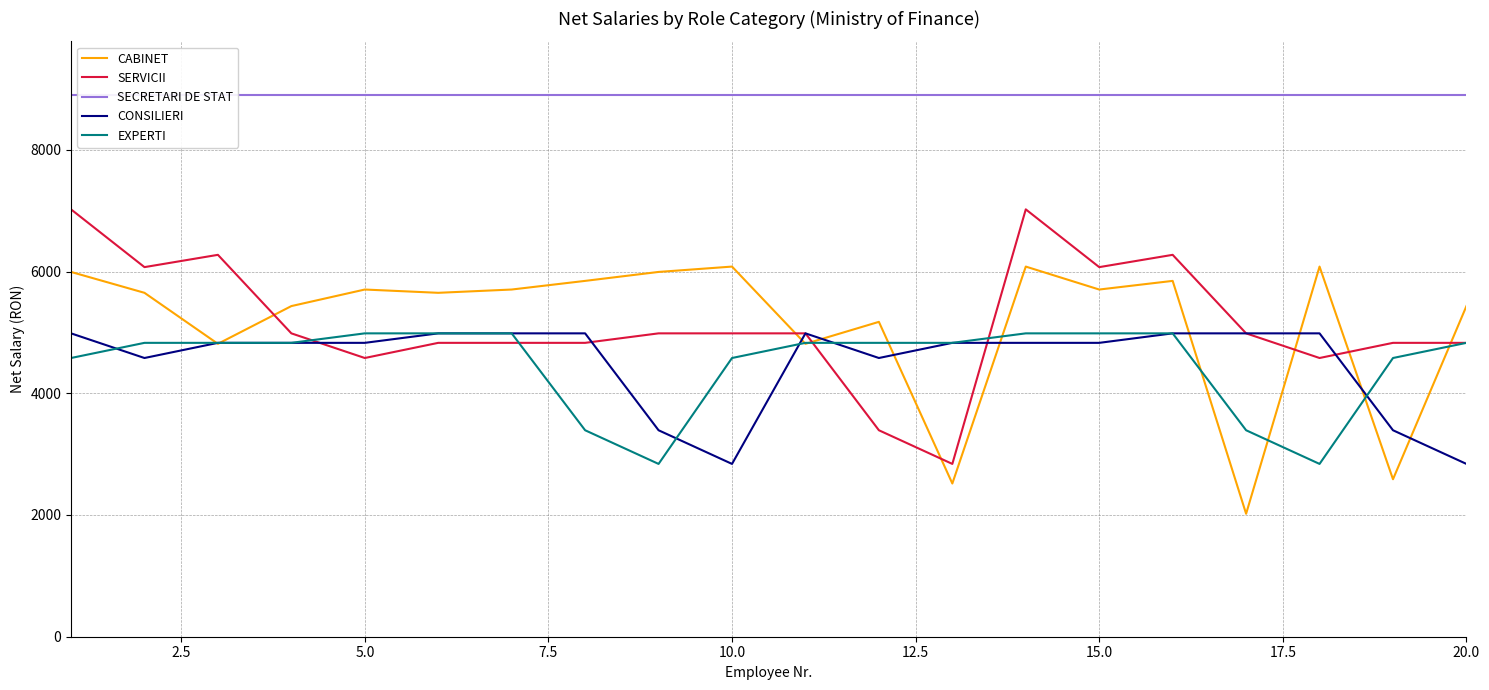

How many values in the CONSILIERI series exceed 4828?

8